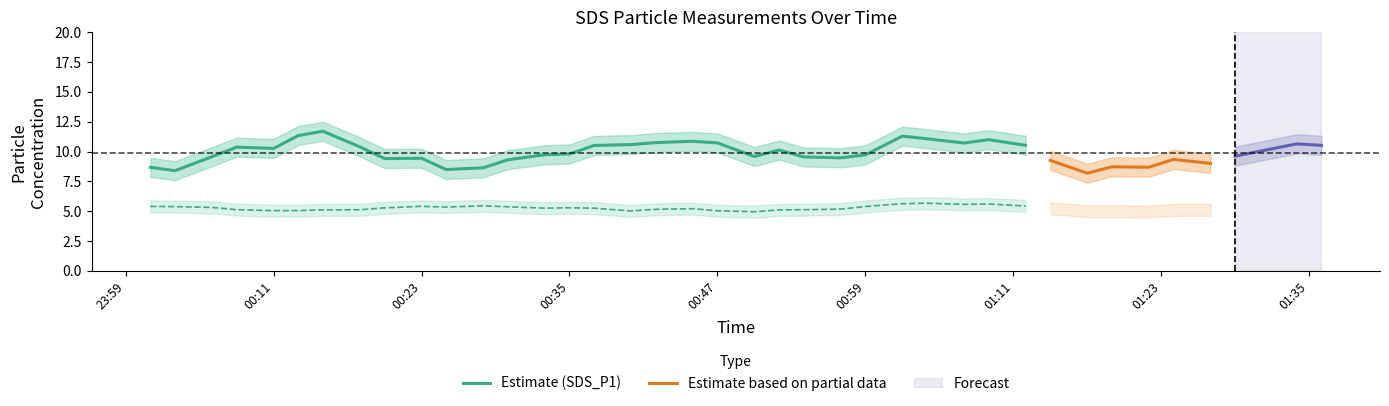

How many lines are shown in the chart?

2